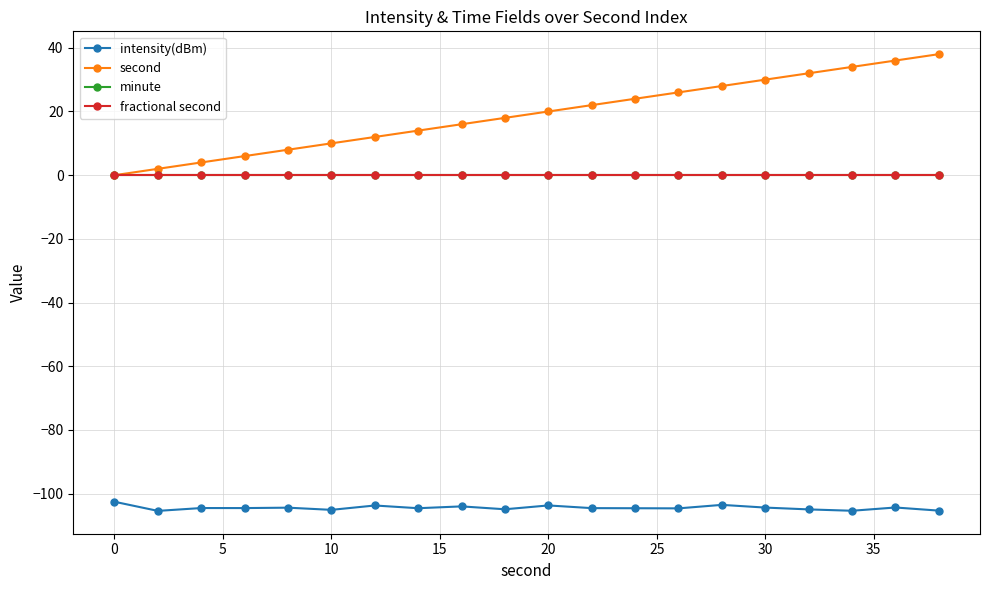

Reading left to right, list all the values displayed in this chart.

intensity(dBm): -102.5	-105.4	-104.5	-104.5	-104.4	-105.1	-103.7	-104.6	-104.0	-104.9	-103.7	-104.5	-104.6	-104.6	-103.5	-104.4	-104.9	-105.4	-104.3	-105.3
second: 0.0	2.0	4.0	6.0	8.0	10.0	12.0	14.0	16.0	18.0	20.0	22.0	24.0	26.0	28.0	30.0	32.0	34.0	36.0	38.0
minute: 0.0	0.0	0.0	0.0	0.0	0.0	0.0	0.0	0.0	0.0	0.0	0.0	0.0	0.0	0.0	0.0	0.0	0.0	0.0	0.0
fractional second: 0.0	0.0	0.0	0.0	0.0	0.0	0.0	0.0	0.0	0.0	0.0	0.0	0.0	0.0	0.0	0.0	0.0	0.0	0.0	0.0